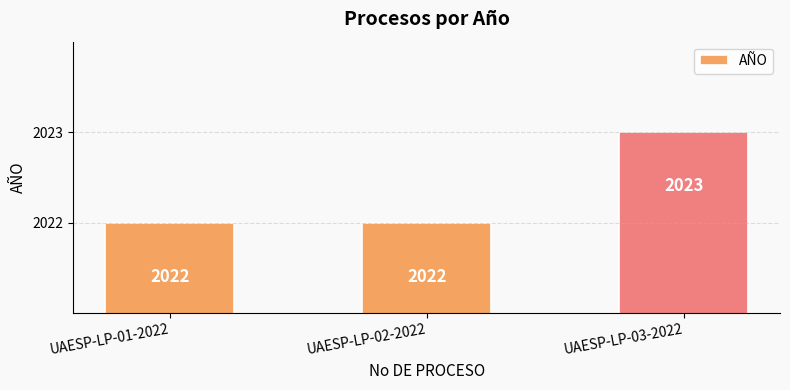

What is the change in value from UAESP-LP-02-2022 to UAESP-LP-03-2022?

+1